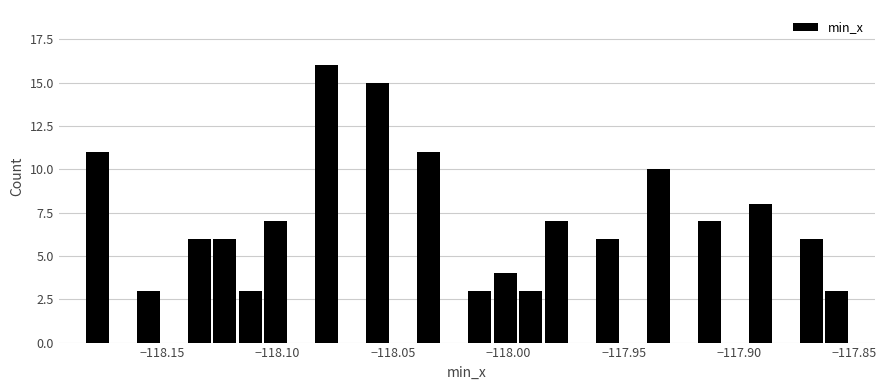

Around what value on the x-axis is the tallest bar? Give the approximate position of its centre, as read against the axis.

-118.080